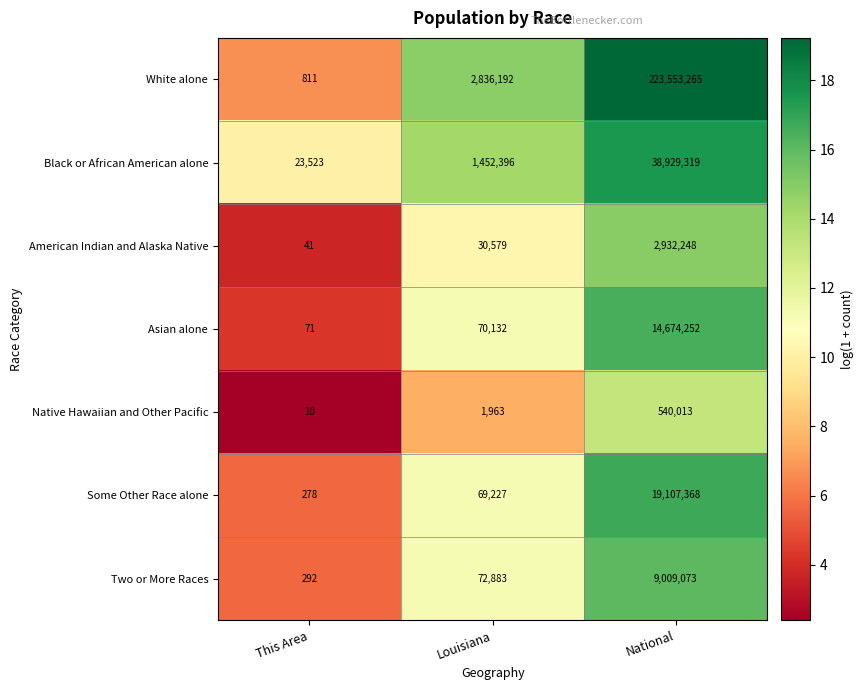

What is the total value across all series at This Area?

25026